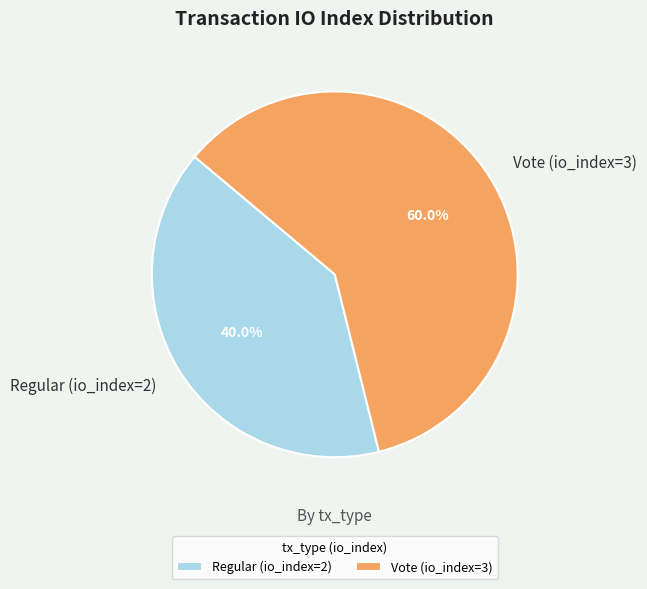

Does Vote (io_index=3) represent more than half of the total?

Yes